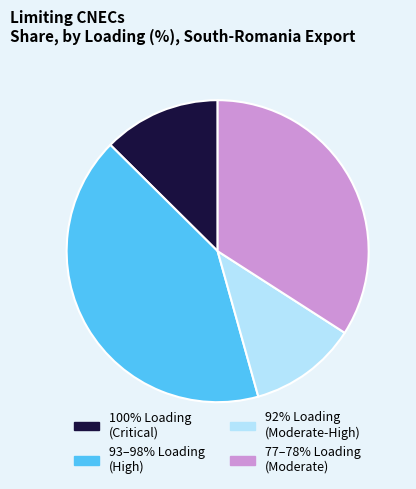

True or false: 100% Loading (Critical) accounts for 13% of the total.

True